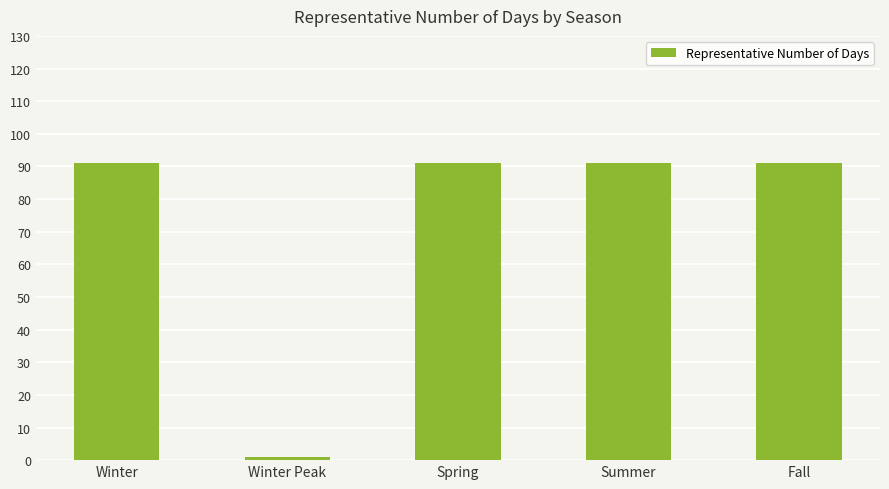

Between Winter Peak and Spring, which is larger?

Spring